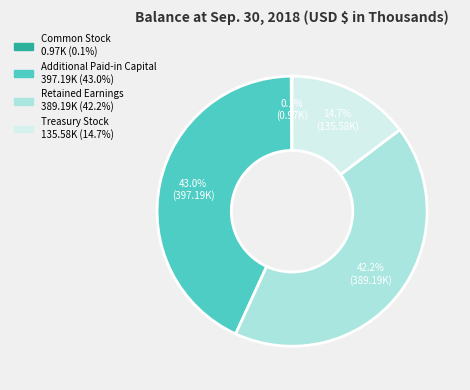

The Treasury Stock slice represents 15% of the pie. True or false?

True